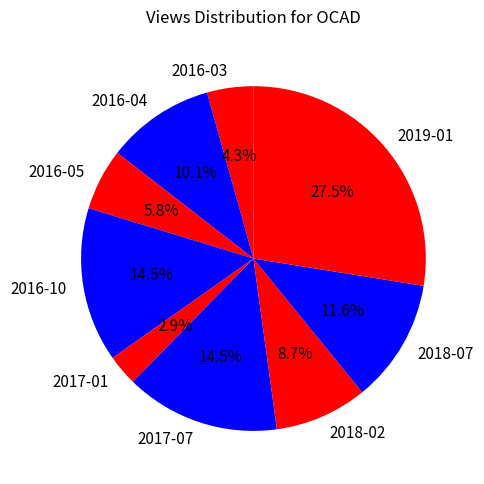

Is it true that 2018-07 is 12% of the pie?

True